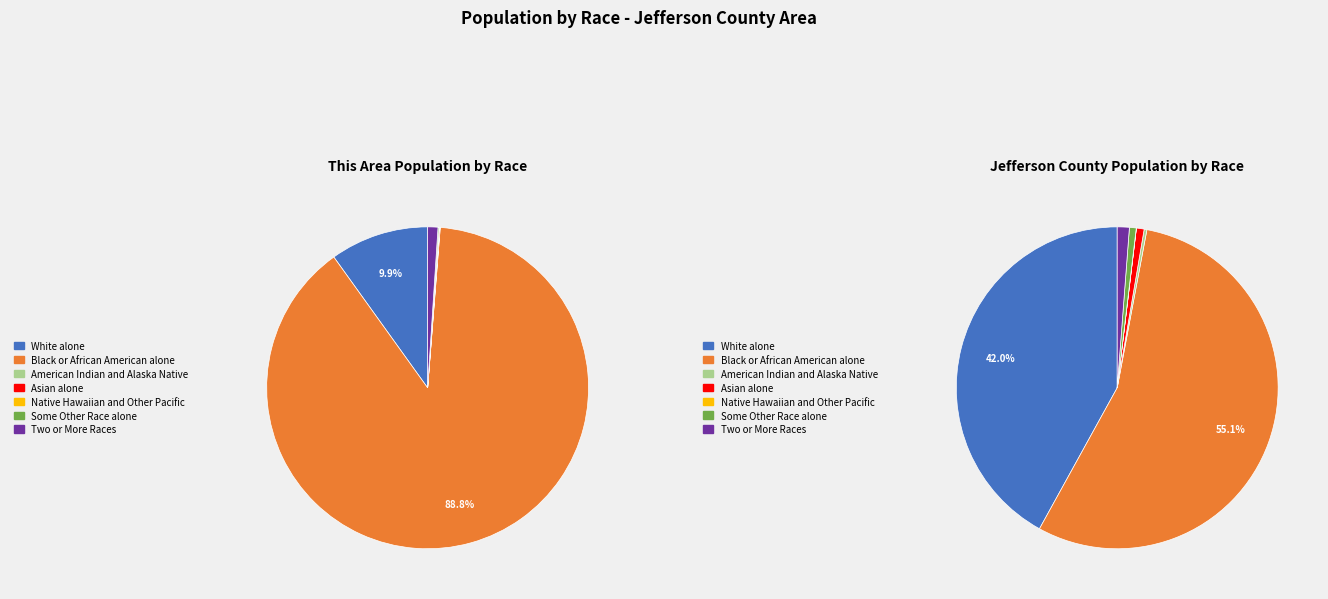

Is it true that Asian alone is 0% of the pie?

True